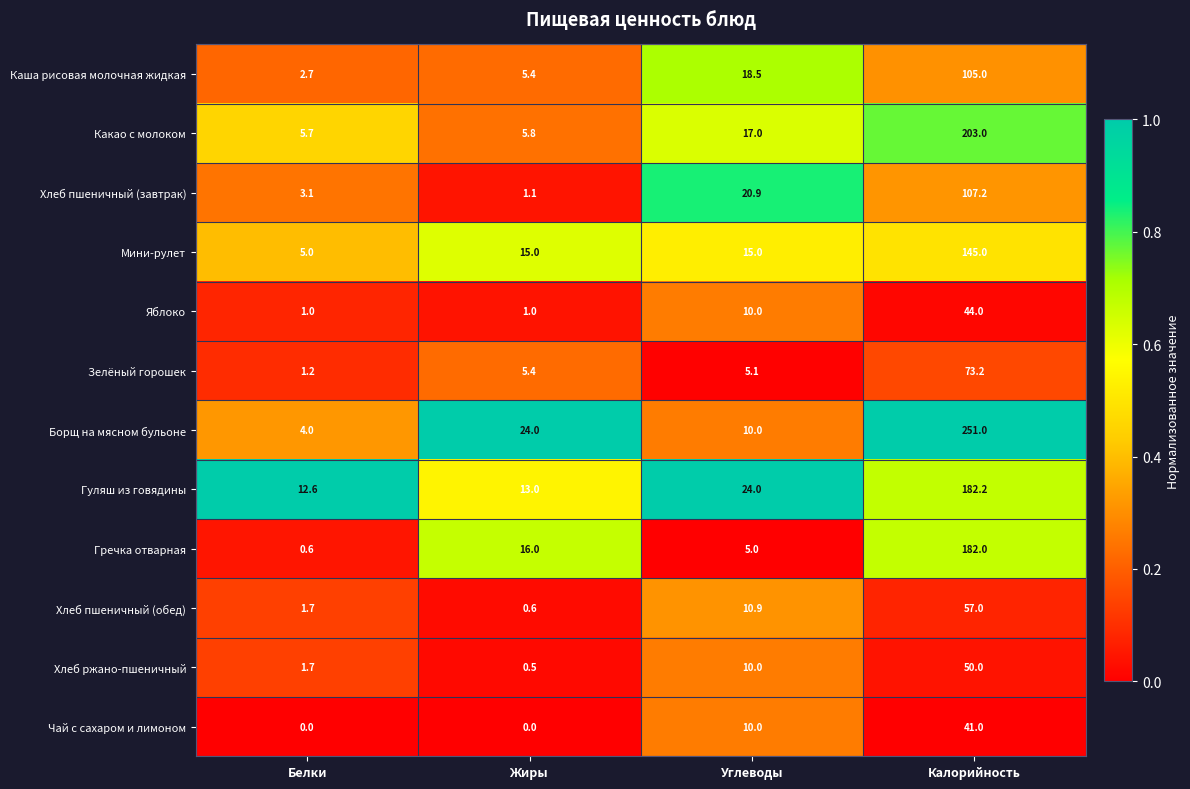

What is the sum of all Яблоко values?

56.0